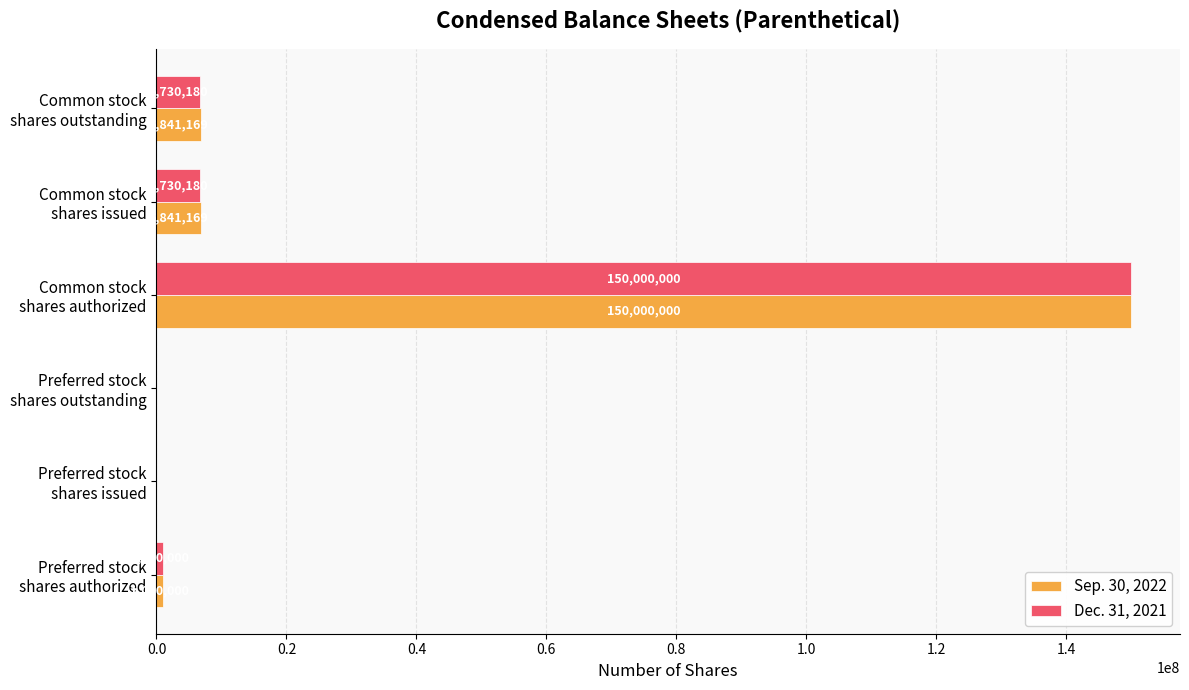

What is the sum of all Sep. 30, 2022 values?

164682338